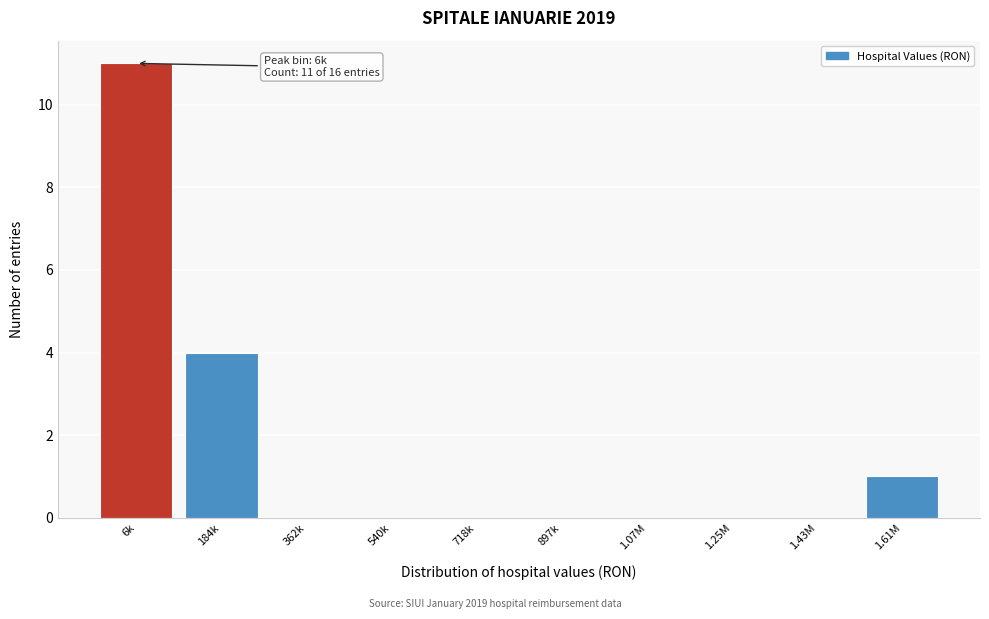

Reading left to right, extract all data points from this chart.

6k=11	184k=4	362k=0	540k=0	718k=0	897k=0	1.07M=0	1.25M=0	1.43M=0	1.61M=1